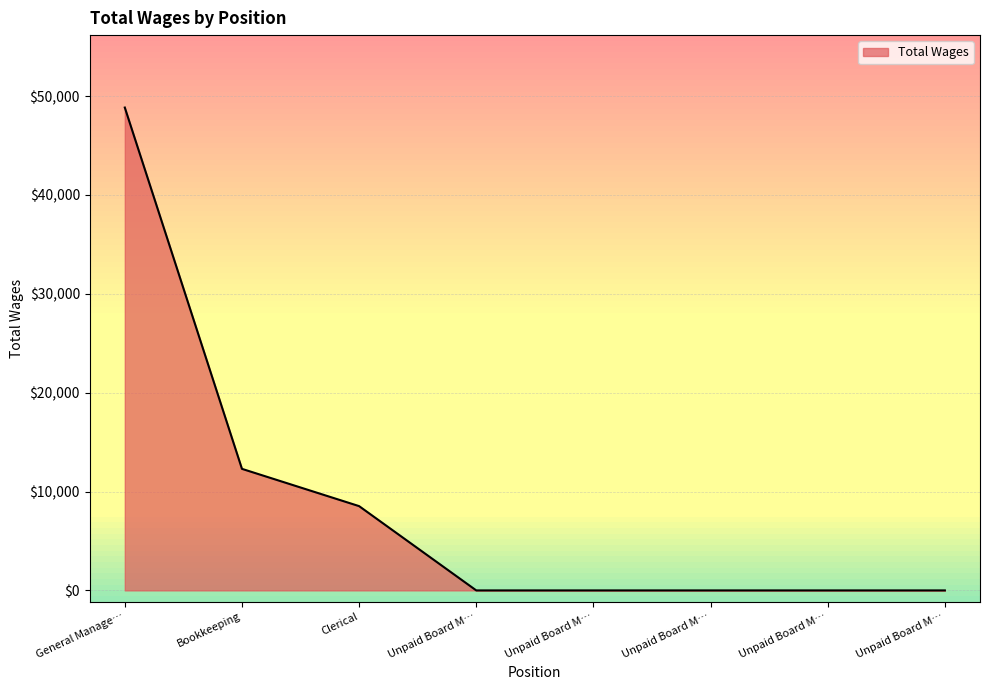

How many lines are shown in the chart?

1